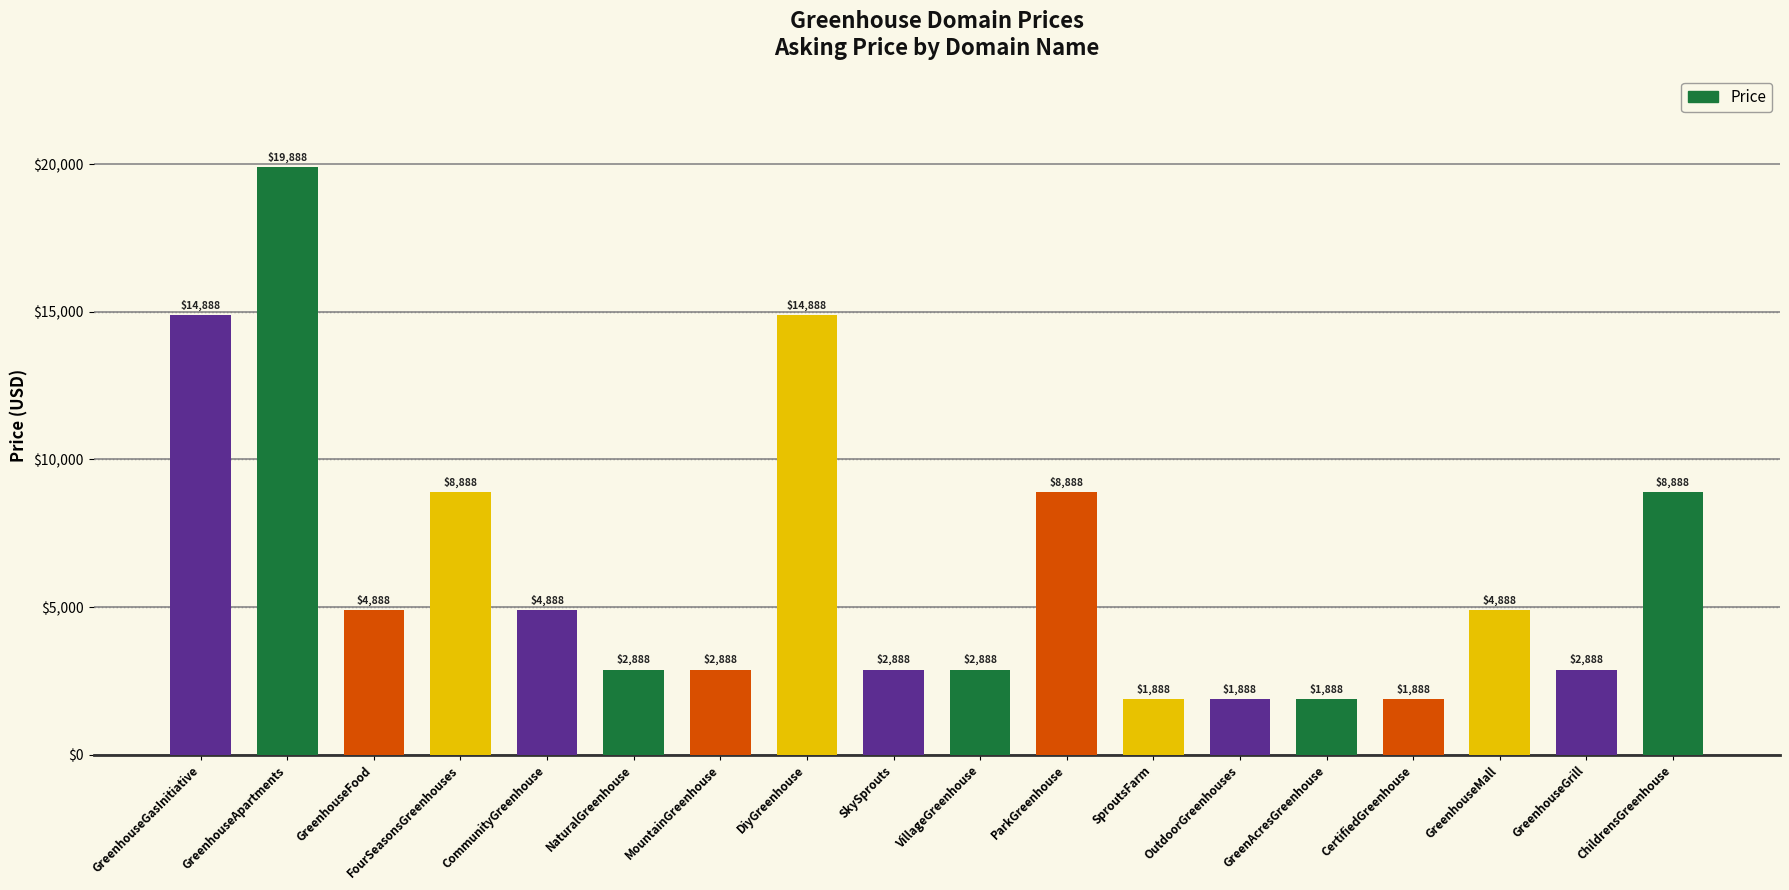

What is the minimum value shown in the chart?

1888